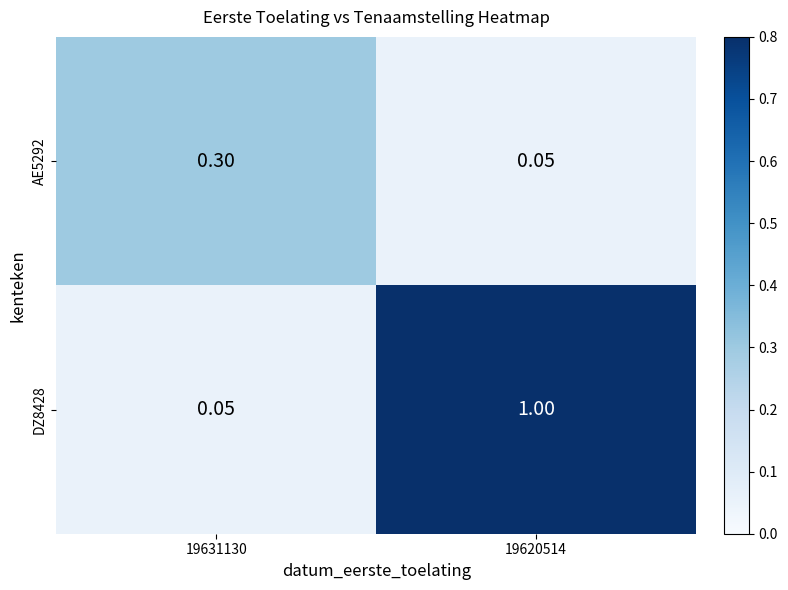

Reading left to right, list all the values displayed in this chart.

AE5292: 19631130=0.3	19620514=0.1
DZ8428: 19631130=0.1	19620514=1.0